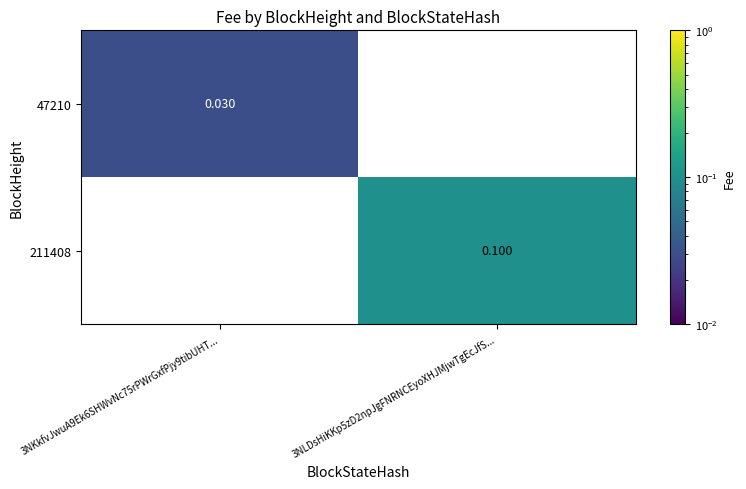

Count the number of data series in this chart.

2